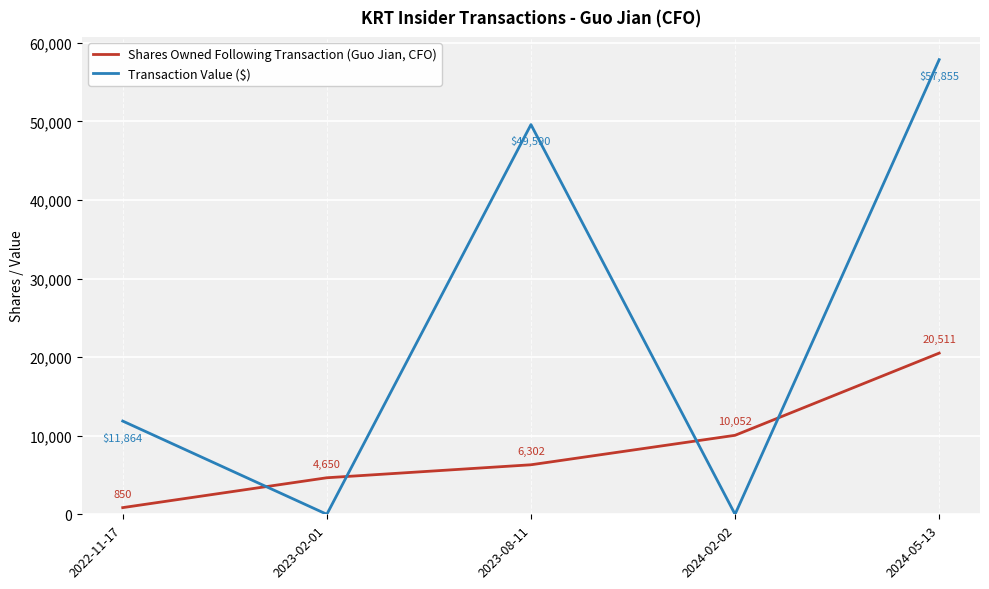

Rank the series by their maximum value, from highest to lowest.

Transaction Value ($), Shares Owned Following Transaction (Guo Jian, CFO)